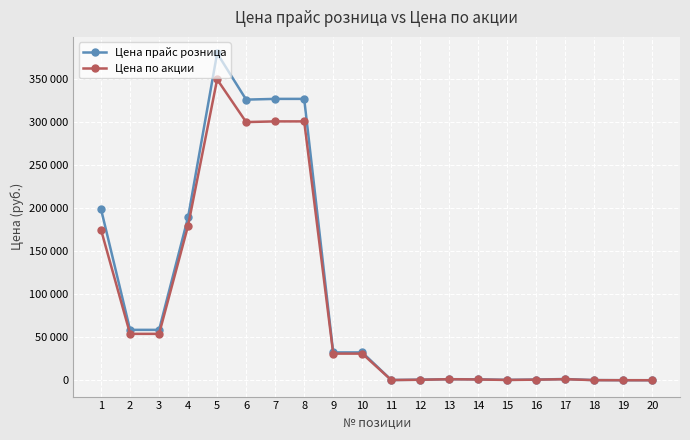

Between 5 and 12, which series saw the biggest shift?

Цена прайс розница